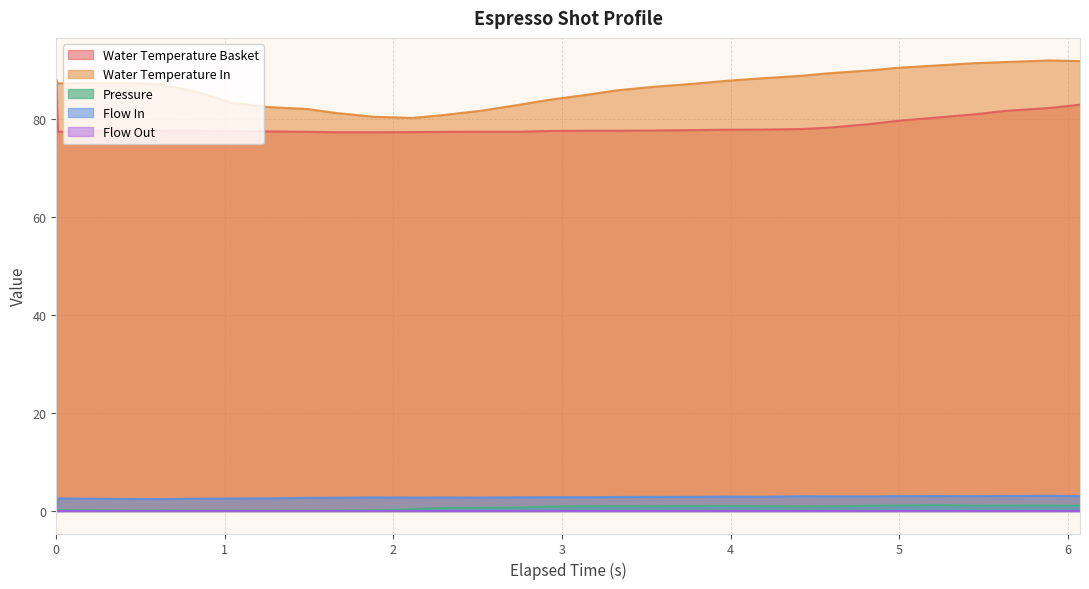

True or false: Water Temperature In and Pressure cross at least once.

False